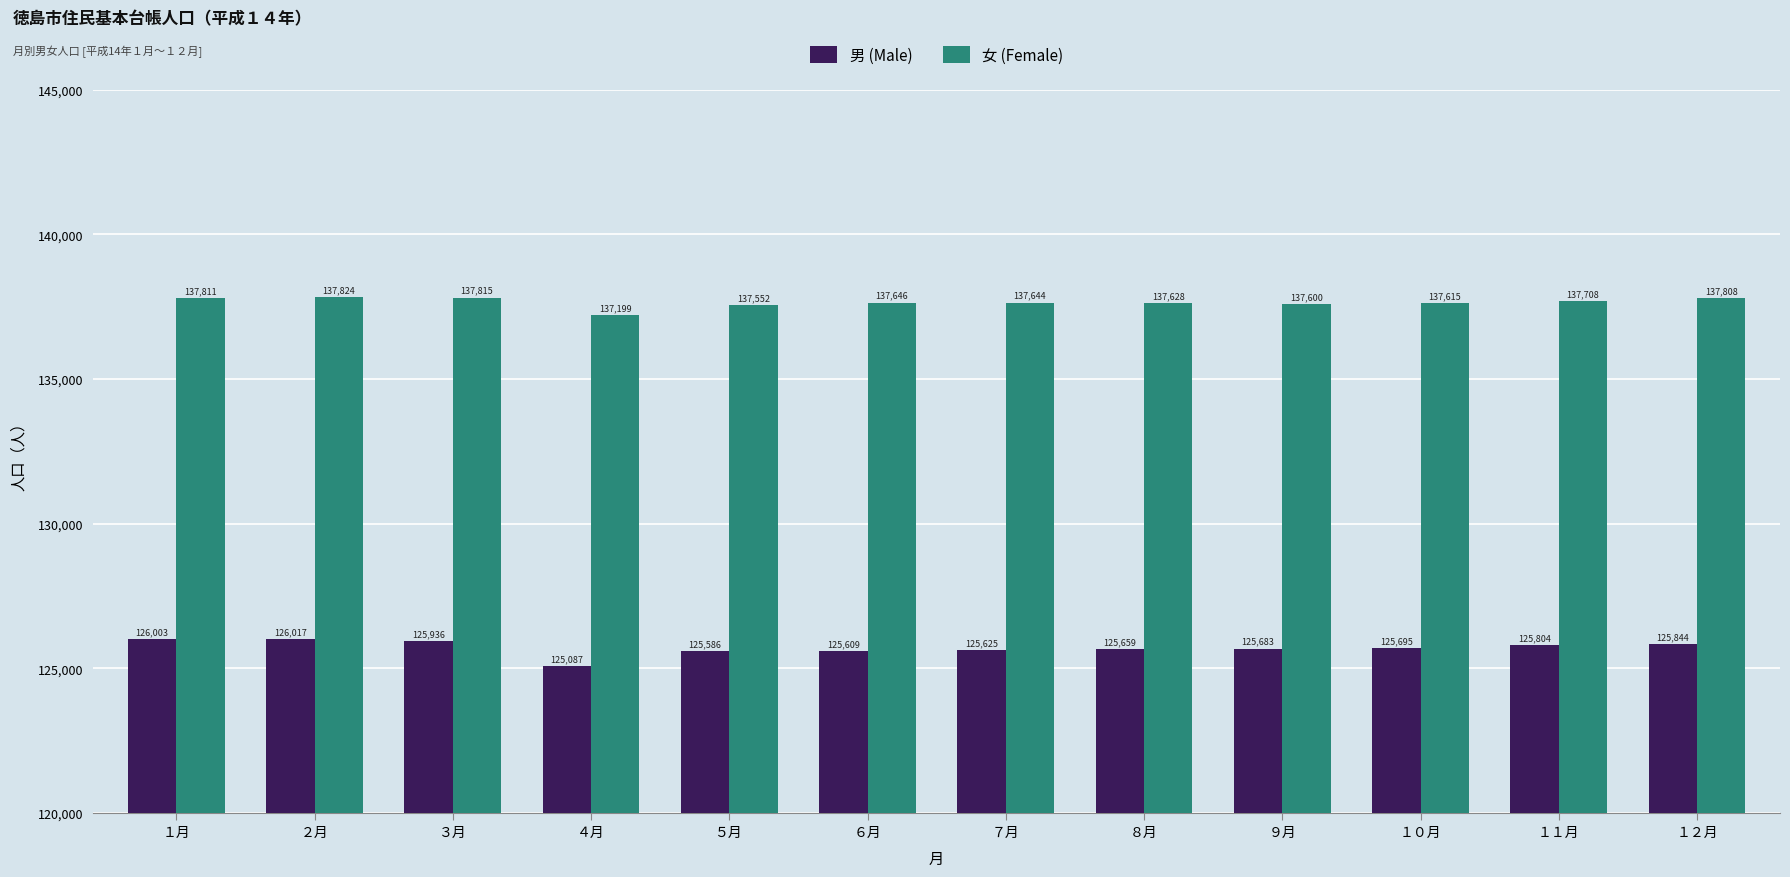

Reading left to right, transcribe all the data shown in this chart.

男 (Male): 126003	126017	125936	125087	125586	125609	125625	125659	125683	125695	125804	125844
女 (Female): 137811	137824	137815	137199	137552	137646	137644	137628	137600	137615	137708	137808